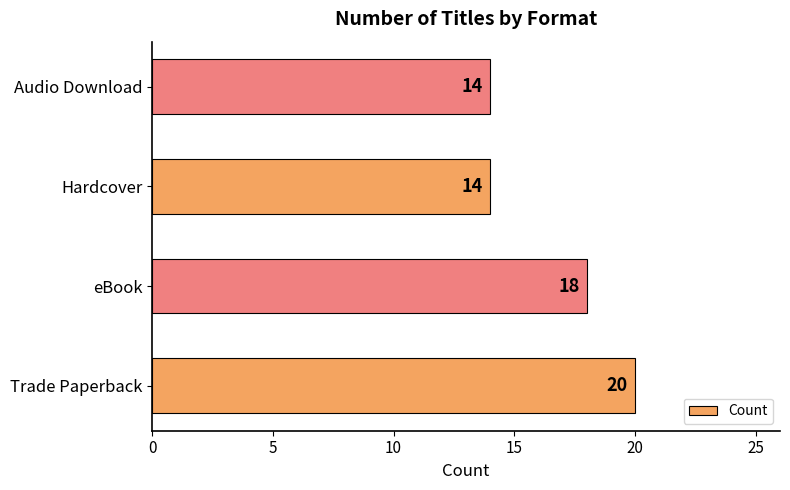

How many bars are there in total?

4